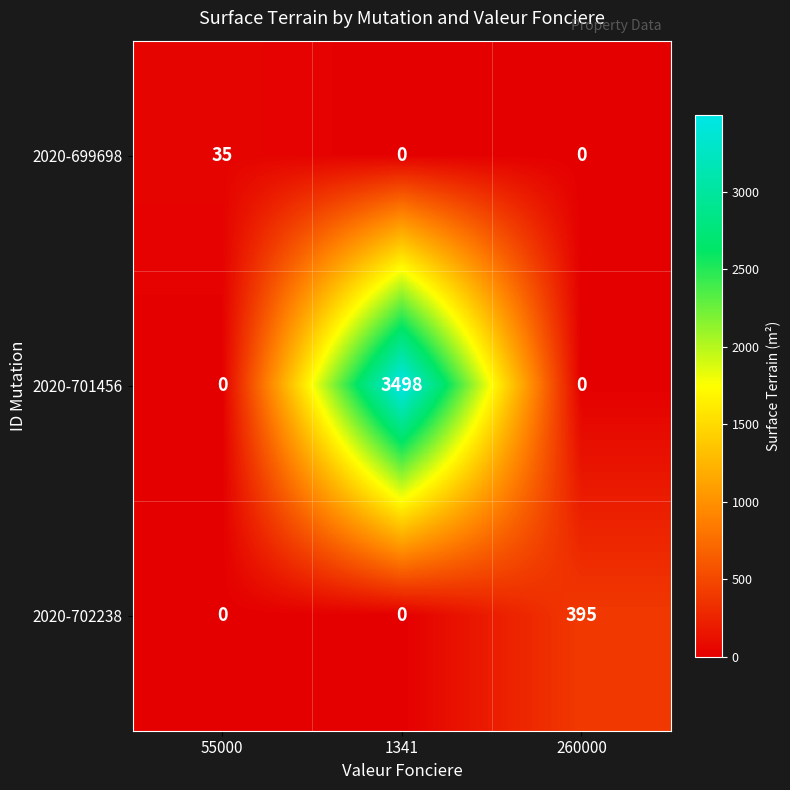

Which series has the largest total across all categories?

2020-701456